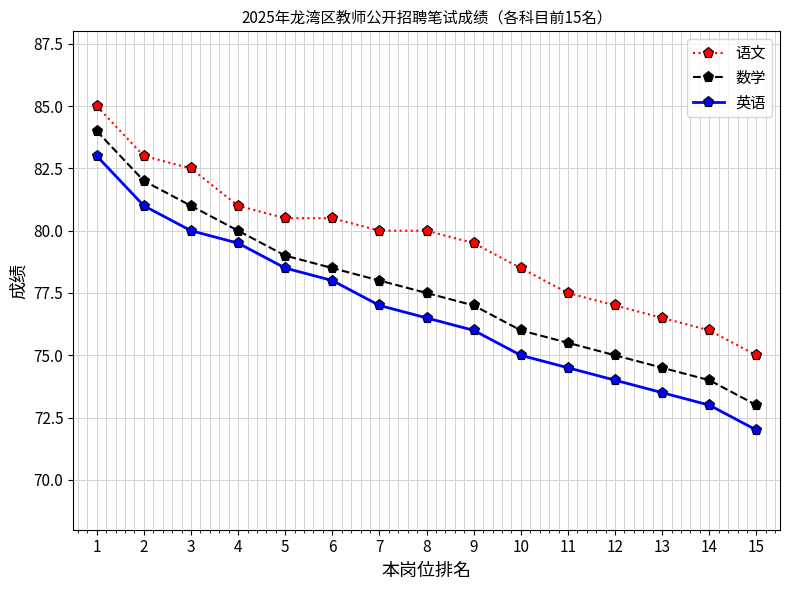

How many data points in 语文 are less than 80?

7